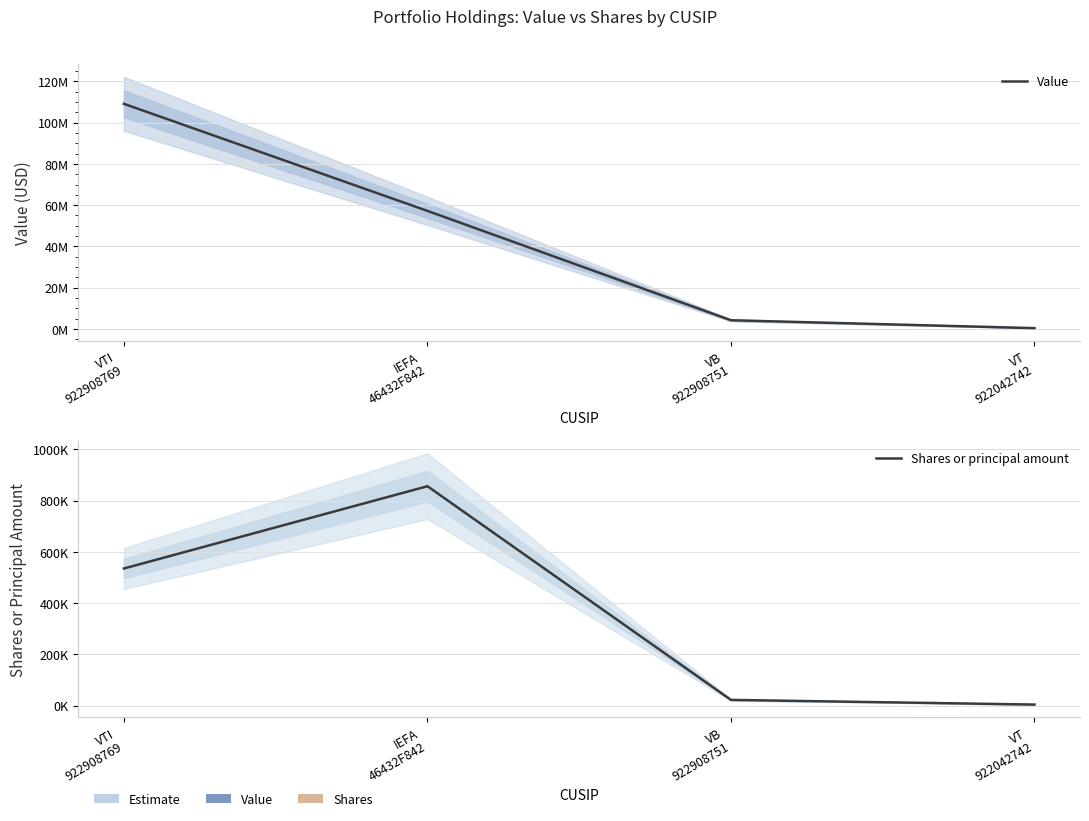

Is this an area chart (filled region under the line)?

No